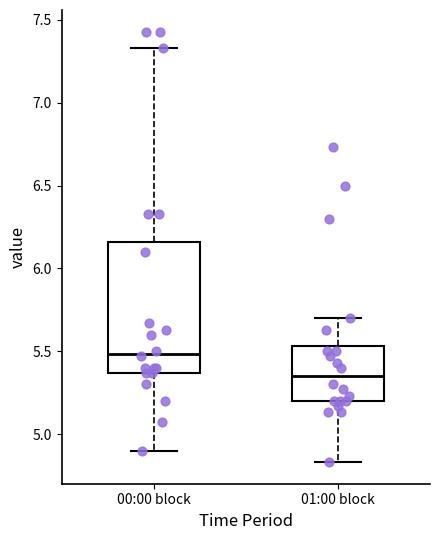

Reading left to right, read every box against the y-axis: the position of its median line, the range the box covers, and the ends of its whiskers. The values are not printed on the chart, so give them approximately, as read against the axis.

00:00 block: median 5.50, box 5.35 to 6.15, whiskers 4.90 to 7.35
01:00 block: median 5.35, box 5.20 to 5.55, whiskers 4.85 to 5.70